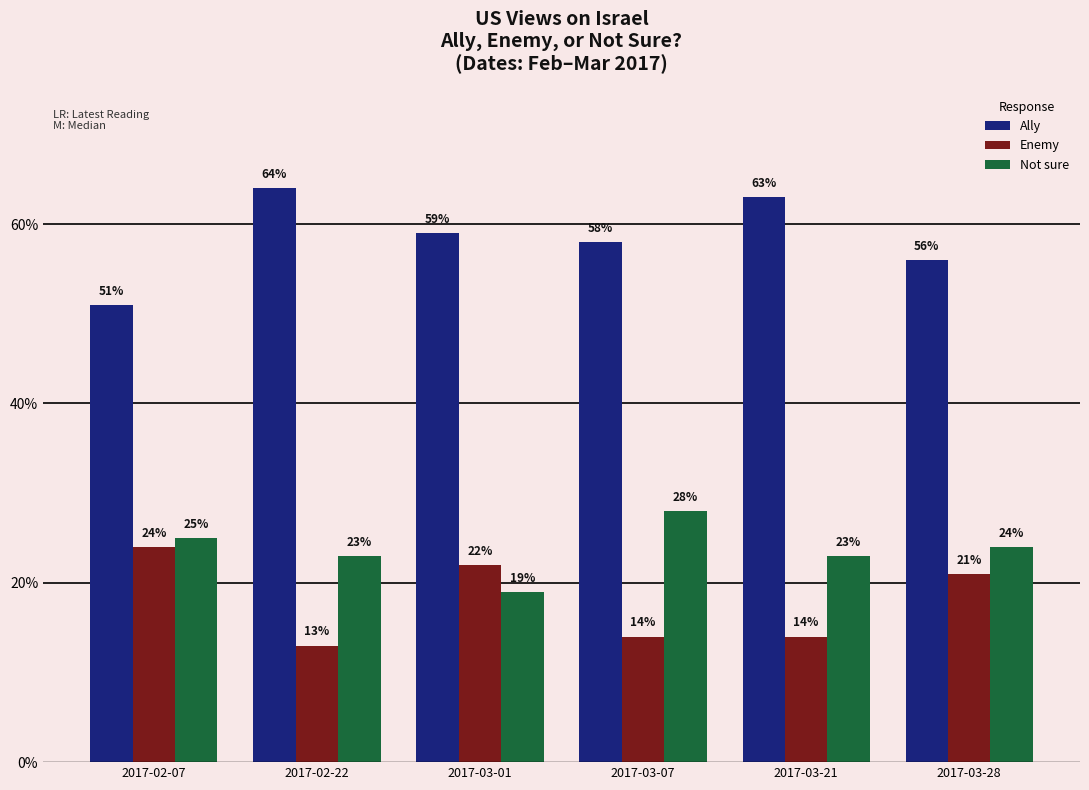

What is the sum of the Ally values at 2017-02-07 and 2017-03-01?

1.1